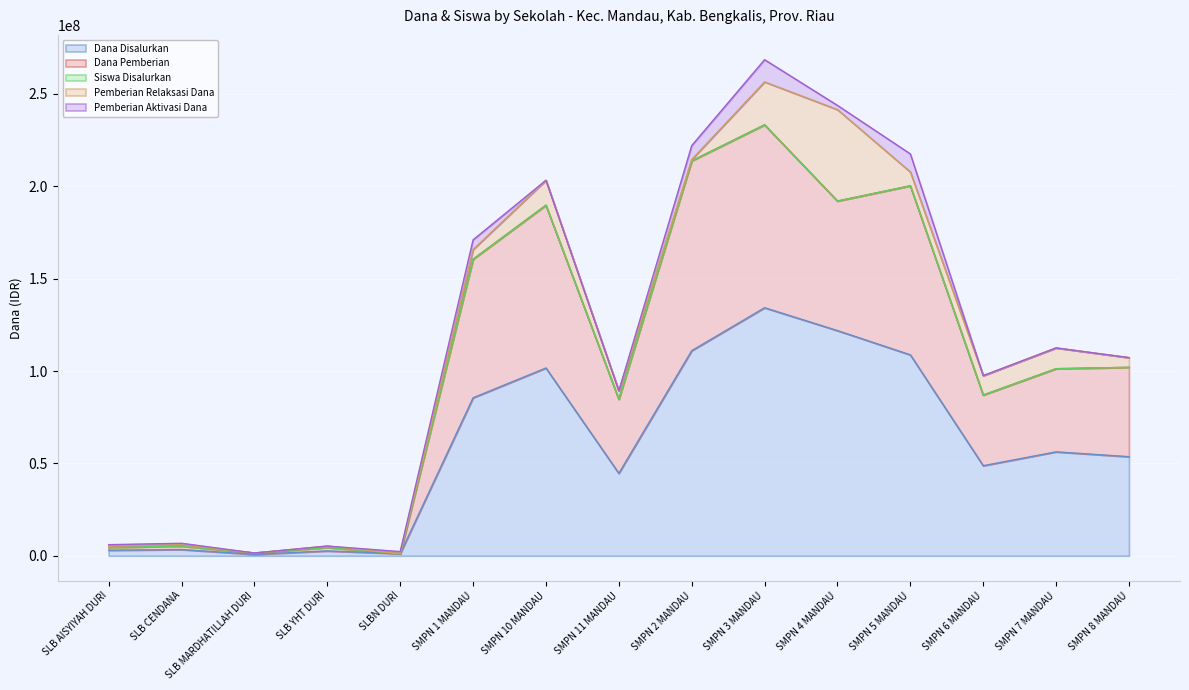

At which category does Dana Pemberian reach its first local valley?

SLB MARDHATILLAH DURI